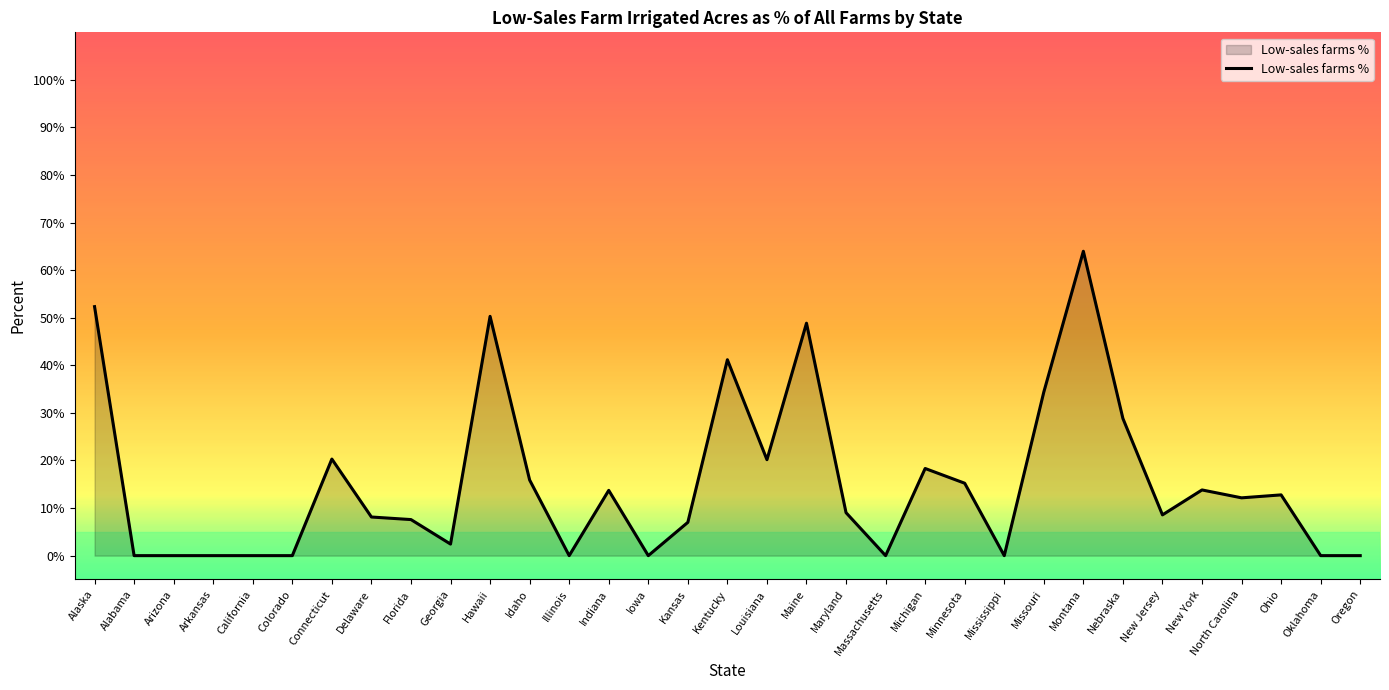

What is the maximum value shown in the chart?

64.0